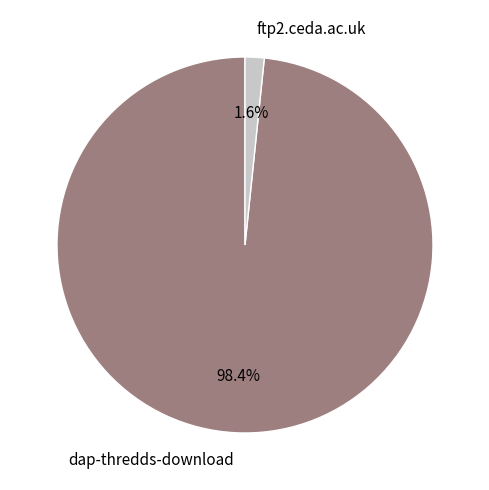

Is there any slice that represents more than half of the pie?

Yes